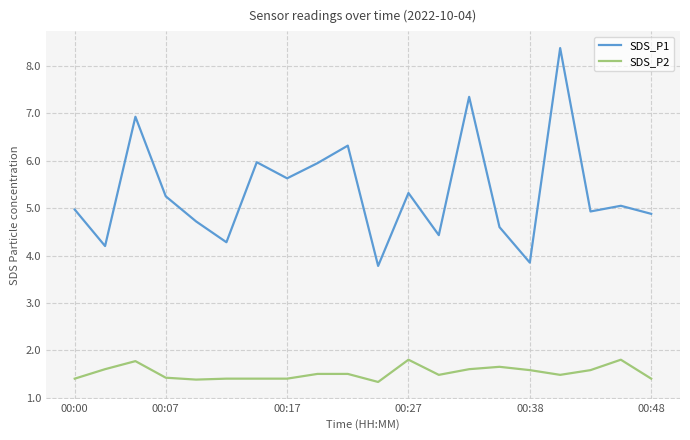

What is the difference between the maximum and minimum values in the SDS_P1 series?

4.6